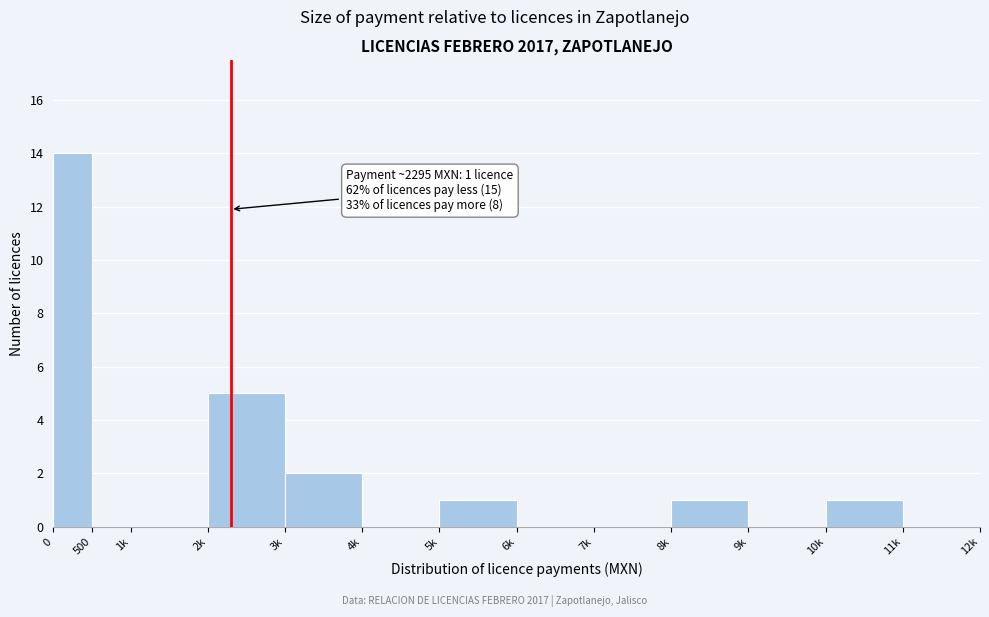

Reading left to right, what are all the values shown in this chart?

0=14	500=0	1k=0	2k=5	3k=2	4k=0	5k=1	6k=0	7k=0	8k=1	9k=0	10k=1	11k=0